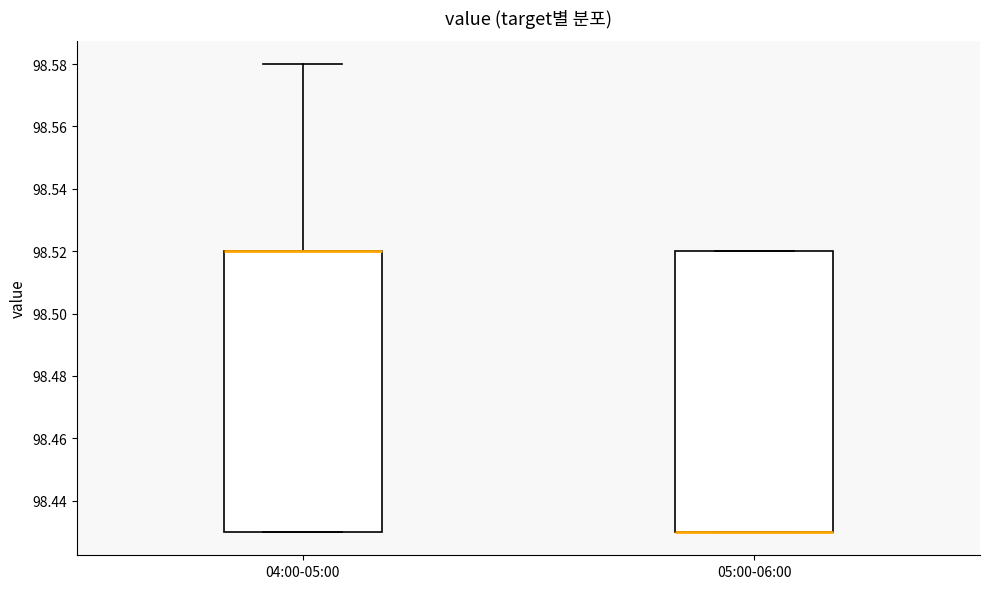

Reading left to right, read every box against the y-axis: the position of its median line, the range the box covers, and the ends of its whiskers. The values are not printed on the chart, so give them approximately, as read against the axis.

04:00-05:00: median 98.52 (drawn on the box's upper edge), box 98.43 to 98.52, whiskers 98.43 to 98.58
05:00-06:00: median 98.43 (drawn on the box's lower edge), box 98.43 to 98.52, whiskers 98.43 to 98.52